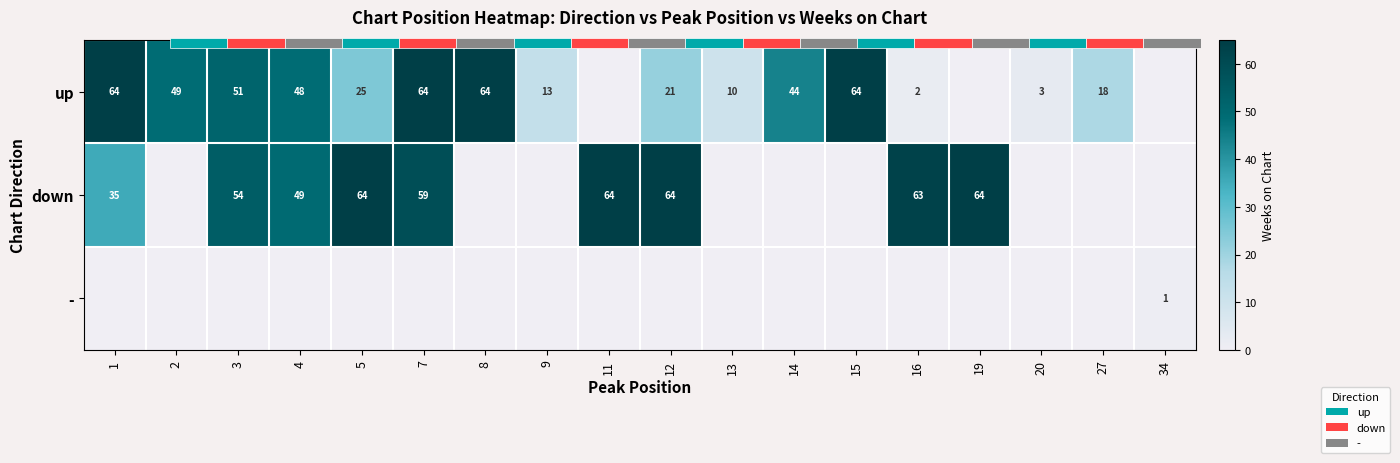

At which category is the sum across all series the highest?

7